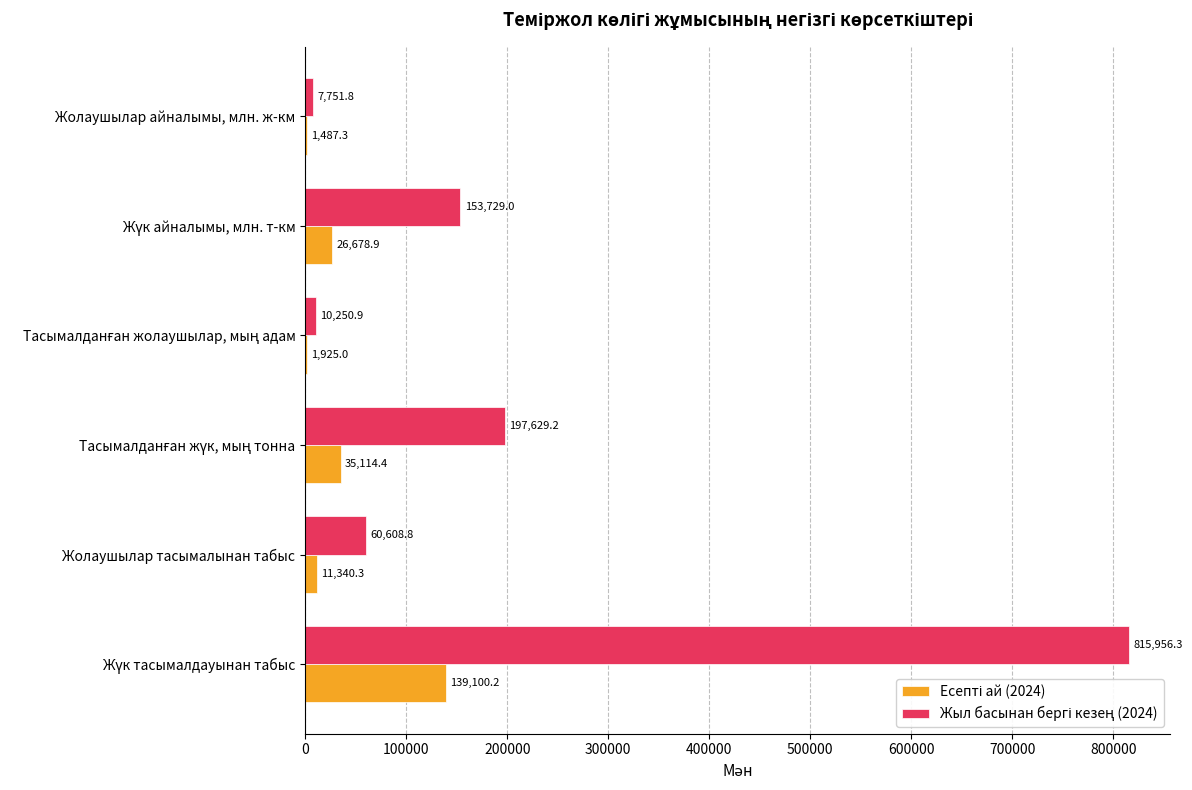

What is the total value across all series at Жолаушылар айналымы, млн. ж-км?

9239.1